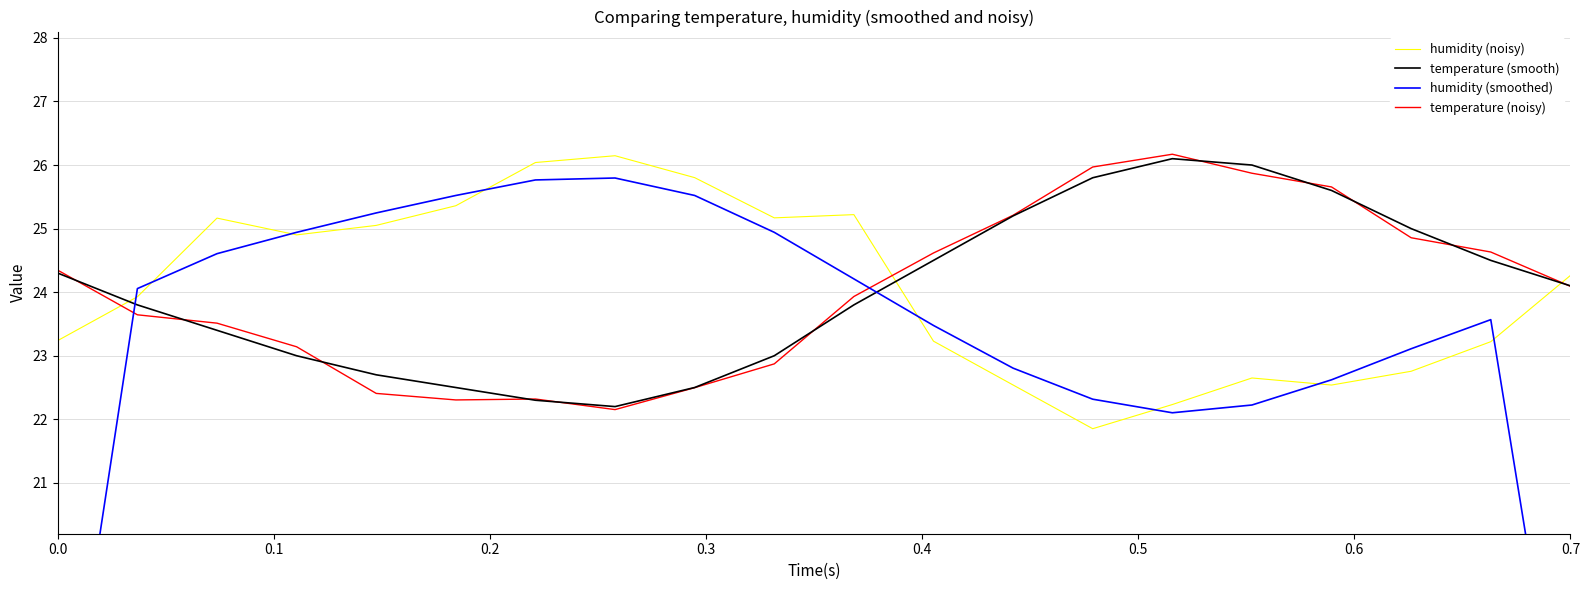

The value of humidity (noisy) at 0.7 is 24.3. True or false?

True